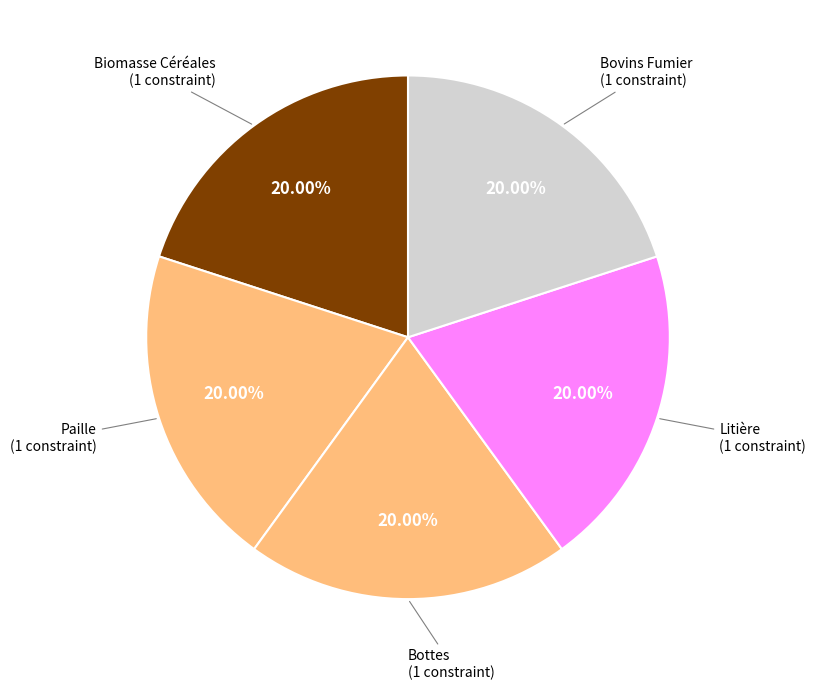

Which category has the biggest portion of the pie?

Biomasse Céréales